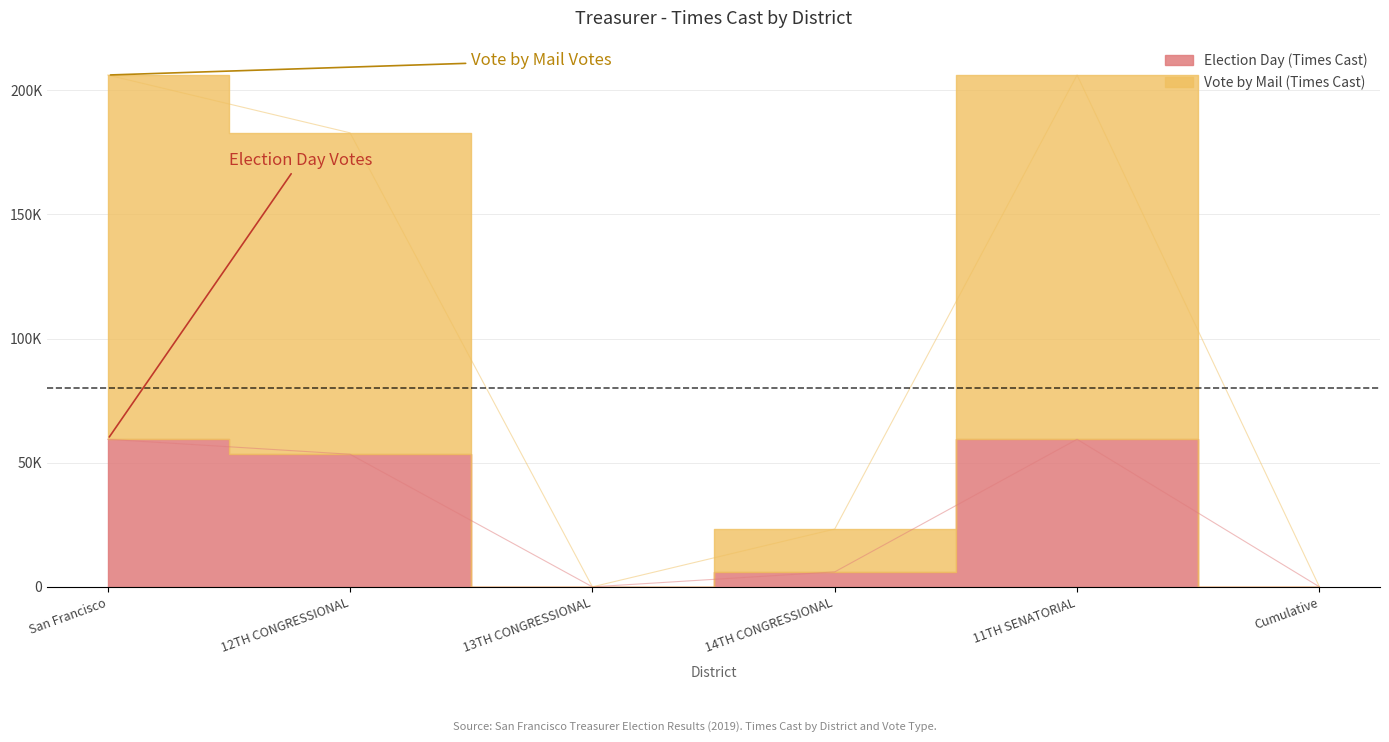

Which has a higher value, 11TH SENATORIAL or San Francisco?

11TH SENATORIAL